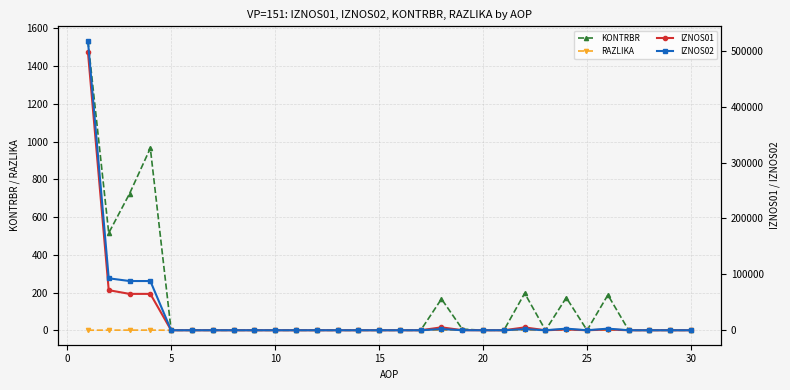

What is the maximum value for KONTRBR?

1533.8